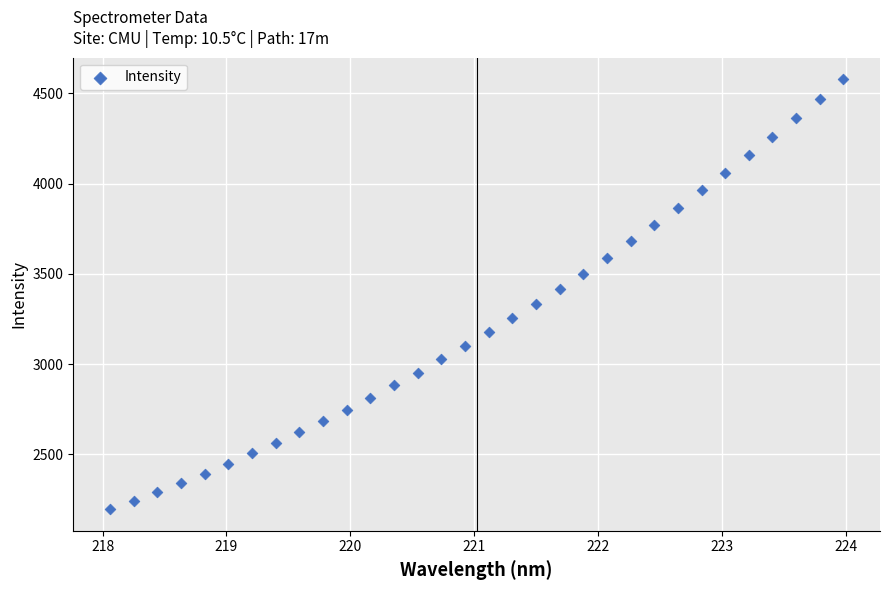

What is the range of Y values (max minus min)?

2382.2